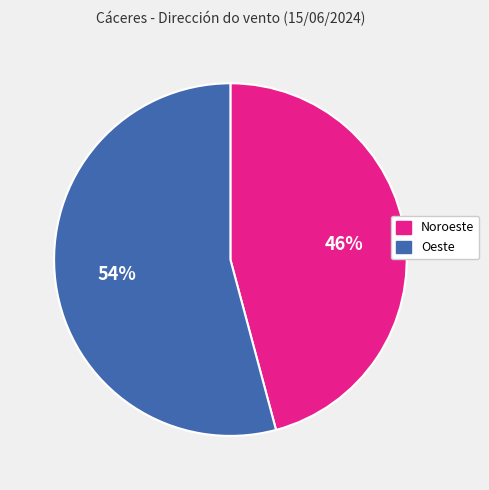

To the nearest percent, what is the difference between the Noroeste and Oeste slice percentages?

8%